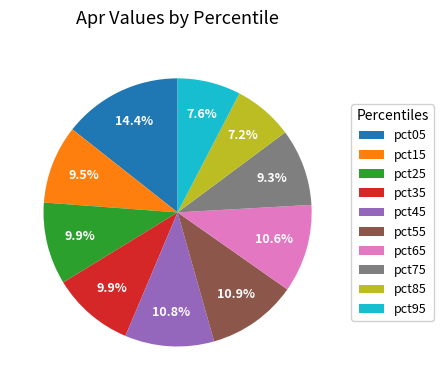

Approximately how many times larger is the value at pct65 compared to pct05?

0.7